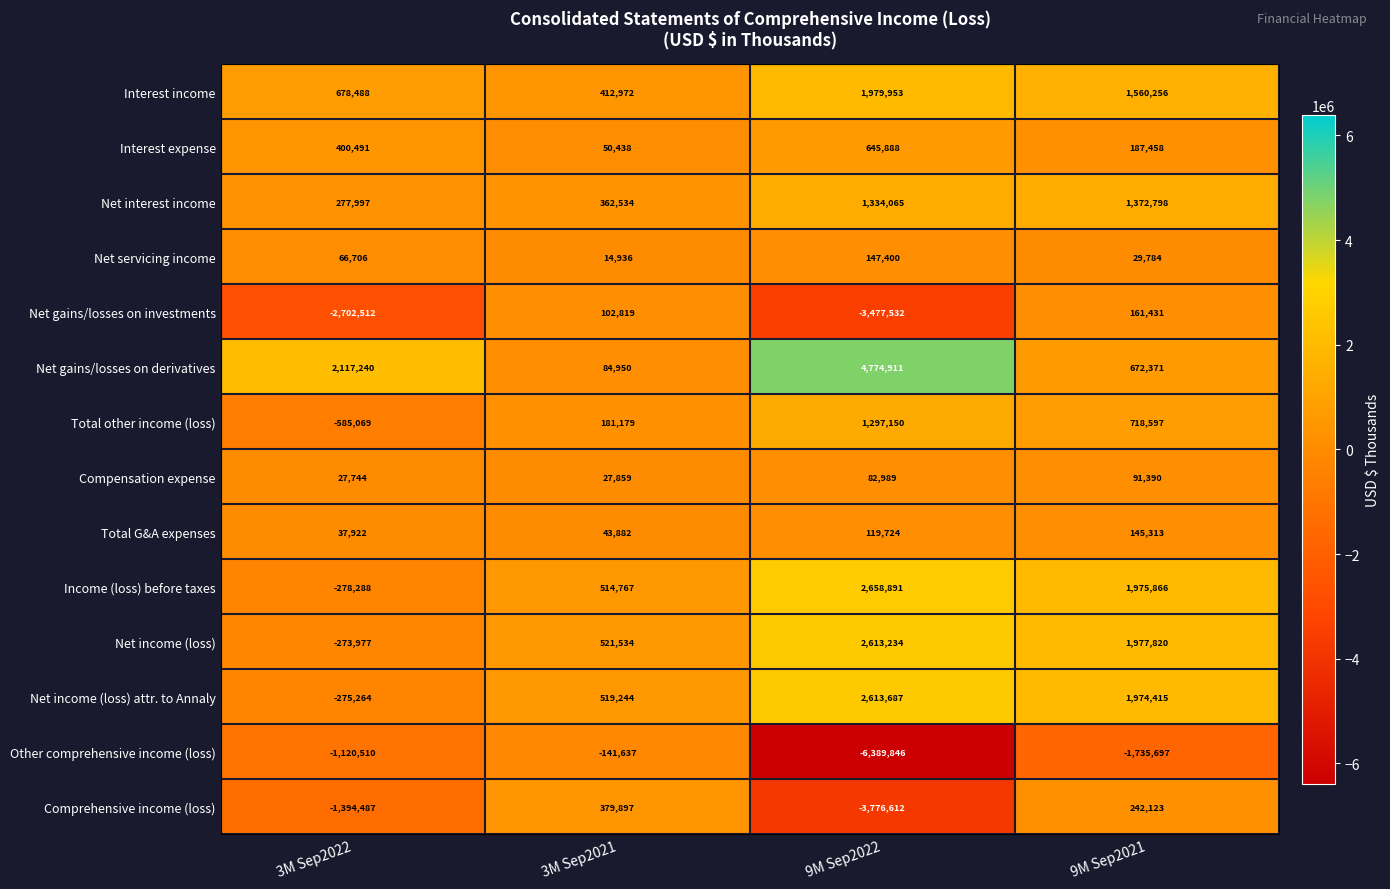

Is it true that Income (loss) before taxes equals 514767 at 3M Sep2021?

True